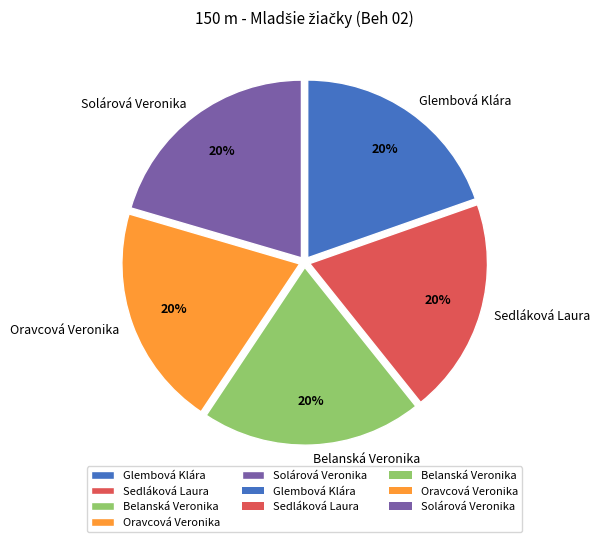

What is the ratio of the value at Sedláková Laura to the value at Oravcová Veronika?

1.0